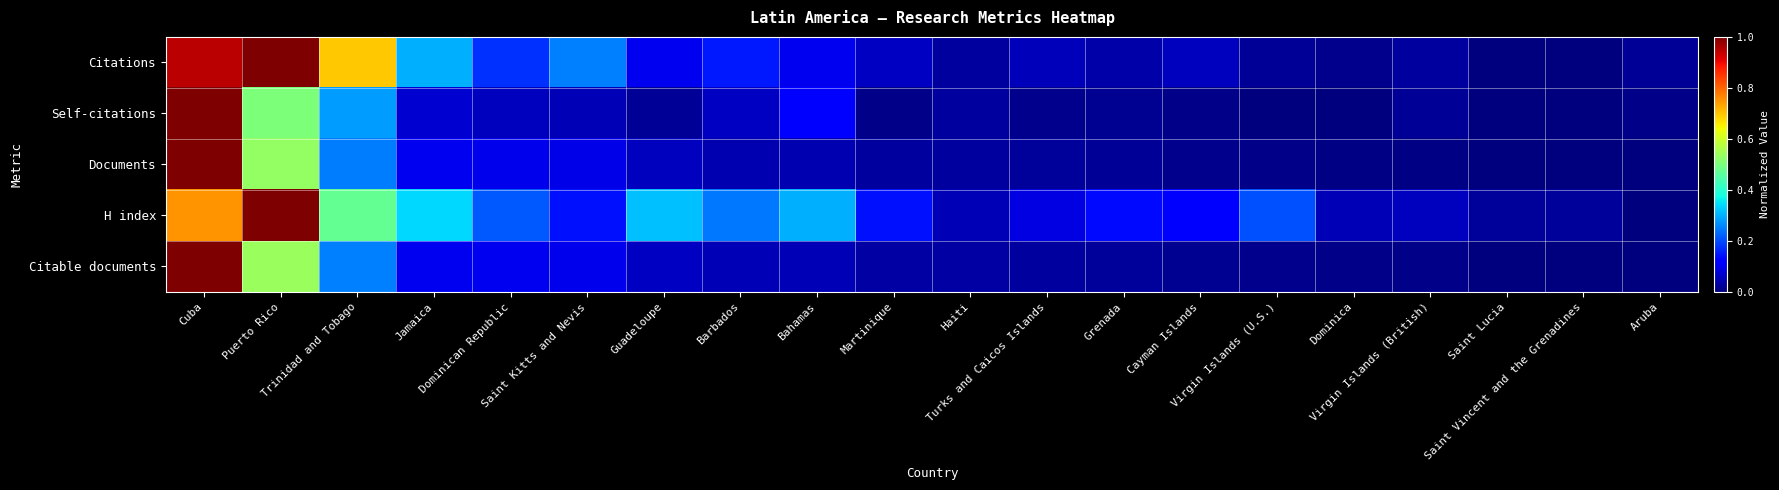

Reading right to left, what are all the values shown in this chart?

Citations: Aruba=0.0	Saint Vincent and the Grenadines=0.0	Saint Lucia=0.0	Virgin Islands (British)=0.0	Dominica=0.0	Virgin Islands (U.S.)=0.0	Cayman Islands=0.1	Grenada=0.0	Turks and Caicos Islands=0.1	Haiti=0.0	Martinique=0.1	Bahamas=0.1	Barbados=0.2	Guadeloupe=0.1	Saint Kitts and Nevis=0.3	Dominican Republic=0.2	Jamaica=0.3	Trinidad and Tobago=0.7	Puerto Rico=1.0	Cuba=0.9
Self-citations: Aruba=0.0	Saint Vincent and the Grenadines=0.0	Saint Lucia=0.0	Virgin Islands (British)=0.0	Dominica=0.0	Virgin Islands (U.S.)=0.0	Cayman Islands=0.0	Grenada=0.0	Turks and Caicos Islands=0.0	Haiti=0.0	Martinique=0.0	Bahamas=0.1	Barbados=0.1	Guadeloupe=0.0	Saint Kitts and Nevis=0.0	Dominican Republic=0.1	Jamaica=0.1	Trinidad and Tobago=0.3	Puerto Rico=0.5	Cuba=1.0
Documents: Aruba=0.0	Saint Vincent and the Grenadines=0.0	Saint Lucia=0.0	Virgin Islands (British)=0.0	Dominica=0.0	Virgin Islands (U.S.)=0.0	Cayman Islands=0.0	Grenada=0.0	Turks and Caicos Islands=0.0	Haiti=0.0	Martinique=0.0	Bahamas=0.0	Barbados=0.0	Guadeloupe=0.1	Saint Kitts and Nevis=0.1	Dominican Republic=0.1	Jamaica=0.1	Trinidad and Tobago=0.2	Puerto Rico=0.5	Cuba=1.0
H index: Aruba=0.0	Saint Vincent and the Grenadines=0.0	Saint Lucia=0.0	Virgin Islands (British)=0.1	Dominica=0.0	Virgin Islands (U.S.)=0.2	Cayman Islands=0.1	Grenada=0.1	Turks and Caicos Islands=0.1	Haiti=0.0	Martinique=0.1	Bahamas=0.3	Barbados=0.2	Guadeloupe=0.3	Saint Kitts and Nevis=0.1	Dominican Republic=0.2	Jamaica=0.3	Trinidad and Tobago=0.5	Puerto Rico=1.0	Cuba=0.8
Citable documents: Aruba=0.0	Saint Vincent and the Grenadines=0.0	Saint Lucia=0.0	Virgin Islands (British)=0.0	Dominica=0.0	Virgin Islands (U.S.)=0.0	Cayman Islands=0.0	Grenada=0.0	Turks and Caicos Islands=0.0	Haiti=0.0	Martinique=0.0	Bahamas=0.0	Barbados=0.0	Guadeloupe=0.1	Saint Kitts and Nevis=0.1	Dominican Republic=0.1	Jamaica=0.1	Trinidad and Tobago=0.2	Puerto Rico=0.5	Cuba=1.0